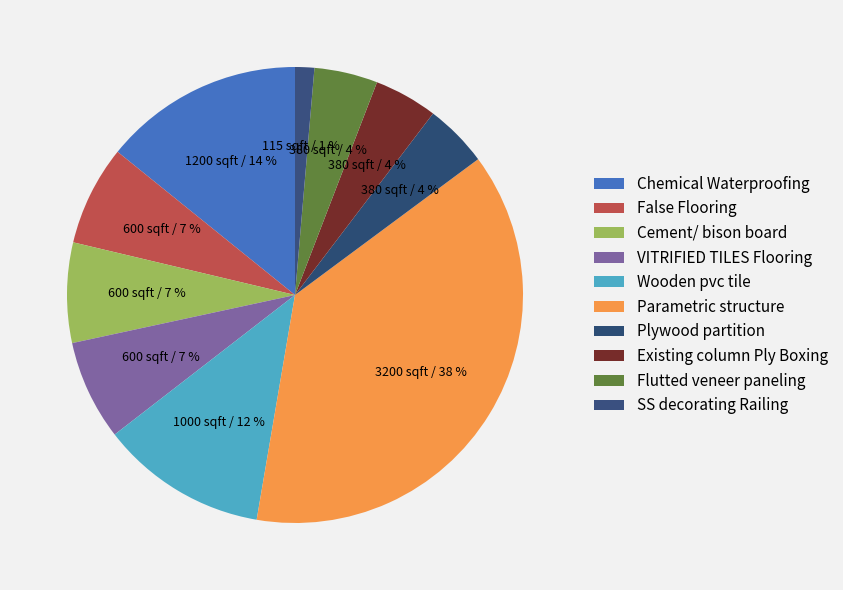

How much of the chart is everything except Wooden pvc tile?

88.2%